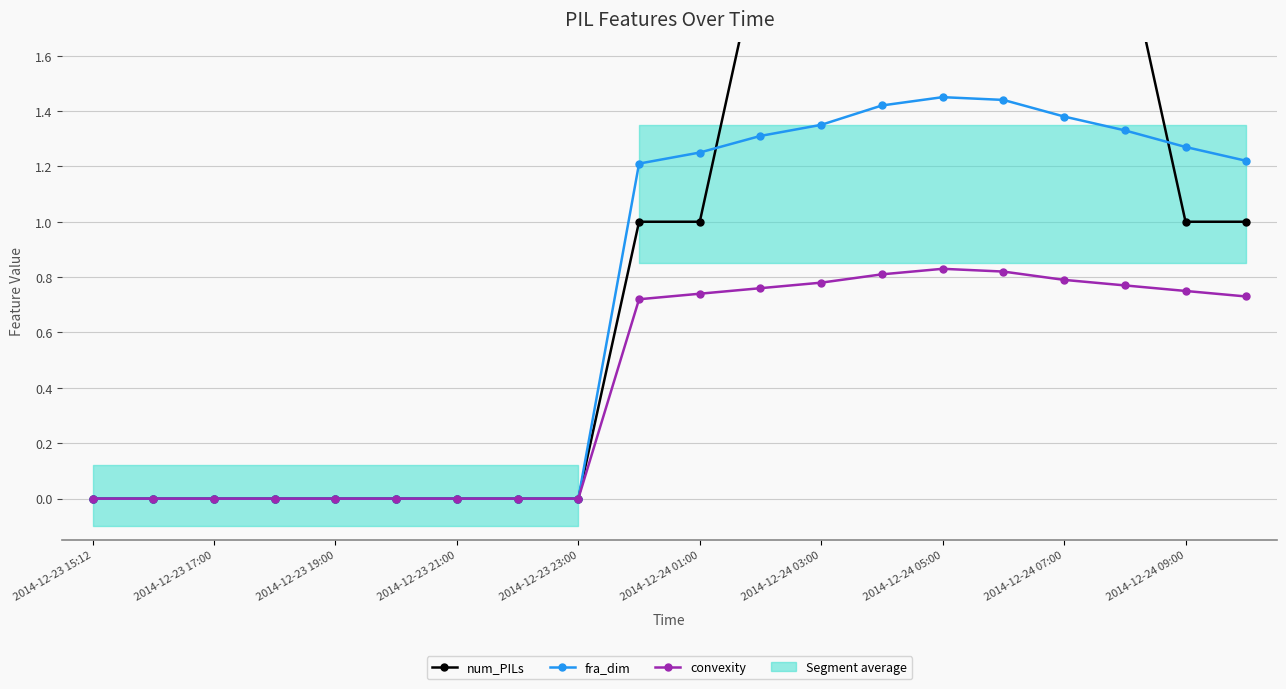

At which label does fra_dim reach its minimum?

2014-12-23 15:12